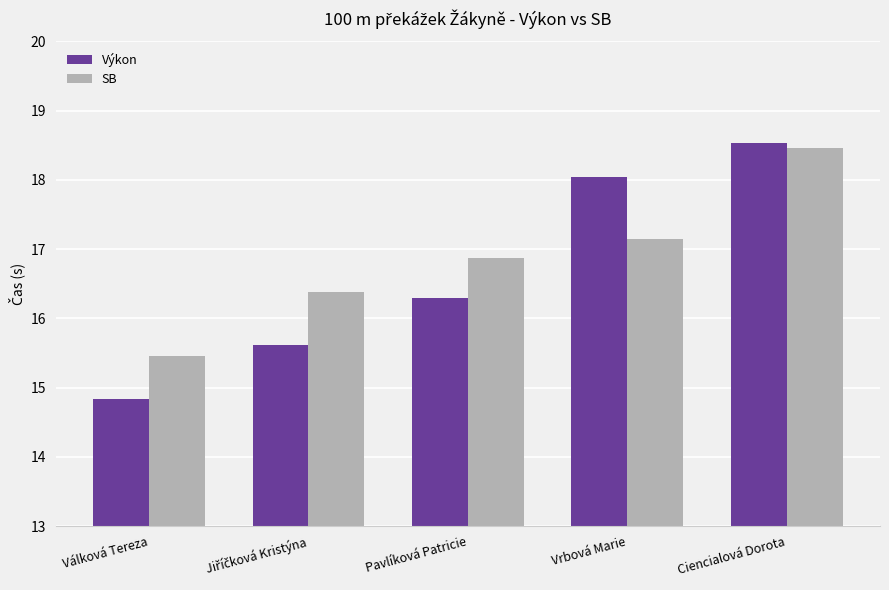

Between Pavlíková Patricie and Vrbová Marie, which series saw the biggest shift?

Výkon